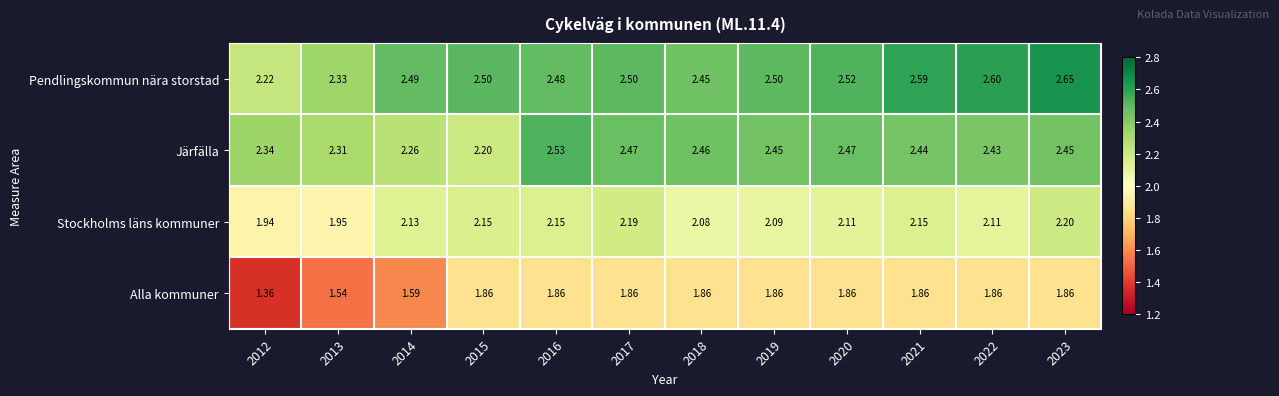

What is the total value across all series at 2014?

8.5